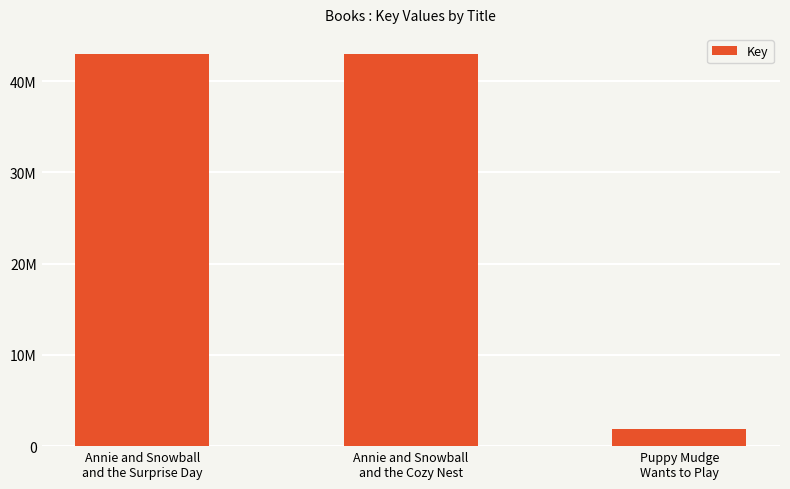

What is the ratio of the value at Annie and Snowball
and the Cozy Nest to the value at Annie and Snowball
and the Surprise Day?

1.0